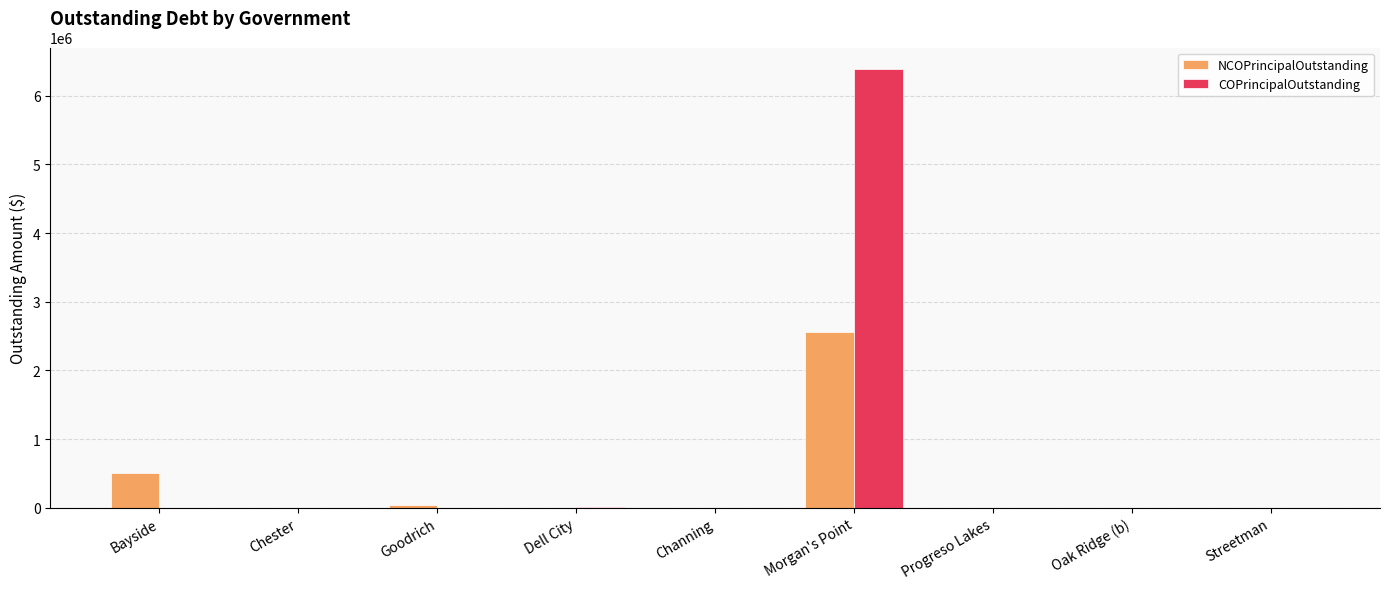

Is it true that COPrincipalOutstanding equals 0.0 at Goodrich?

True